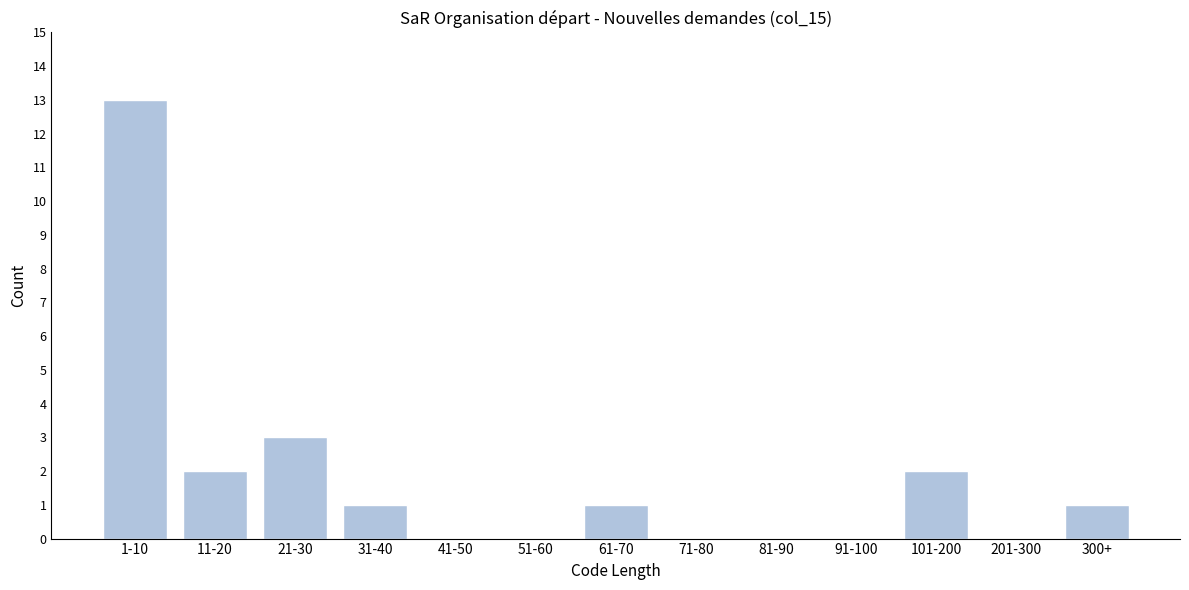

Reading right to left, transcribe all the data shown in this chart.

300+=1	201-300=0	101-200=2	91-100=0	81-90=0	71-80=0	61-70=1	51-60=0	41-50=0	31-40=1	21-30=3	11-20=2	1-10=13